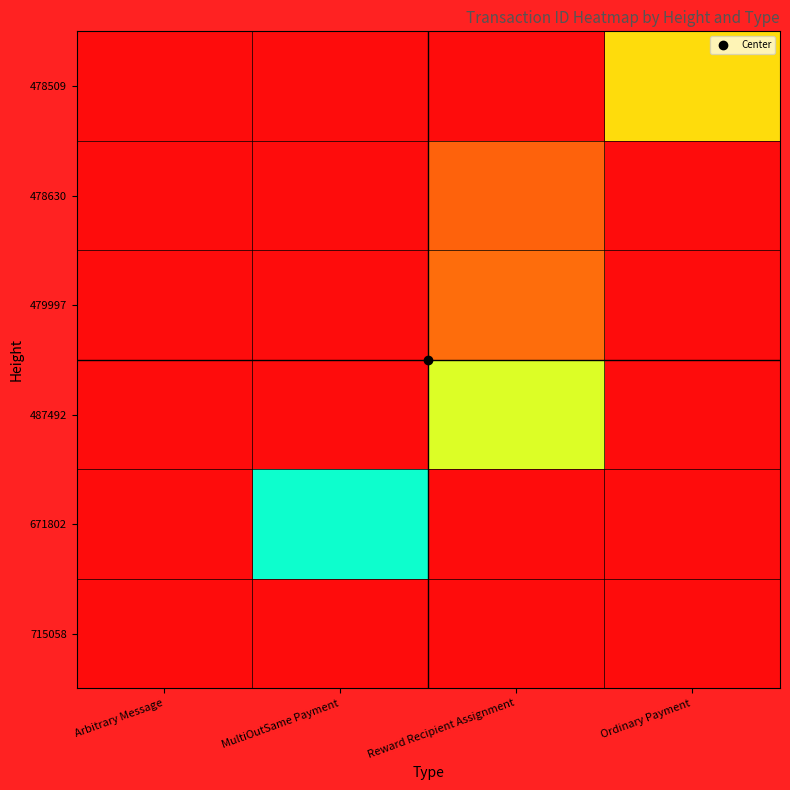

Between Ordinary Payment and Reward Recipient Assignment, which is larger?

Ordinary Payment